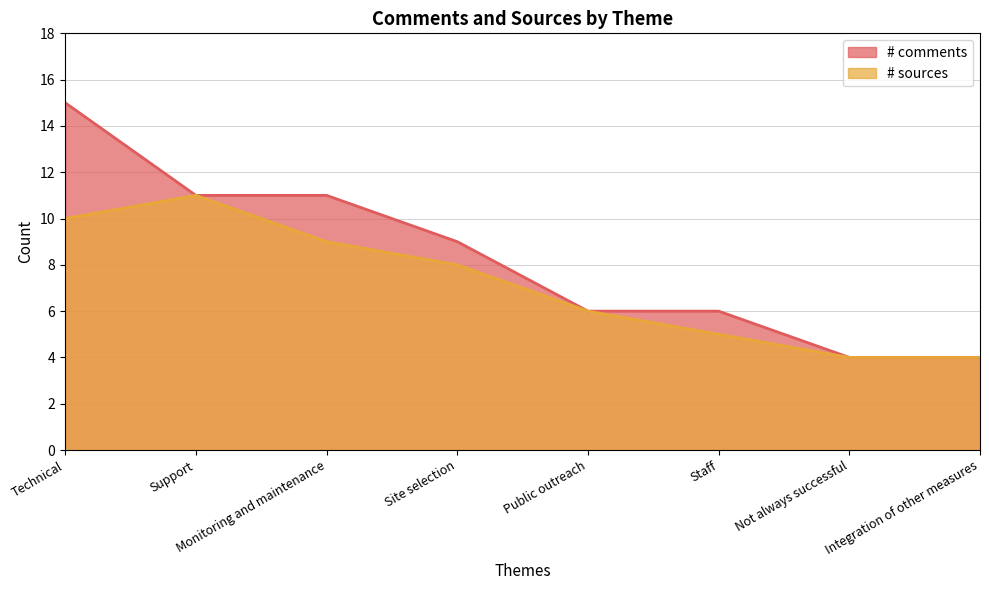

True or false: # sources and # comments intersect in this chart.

False